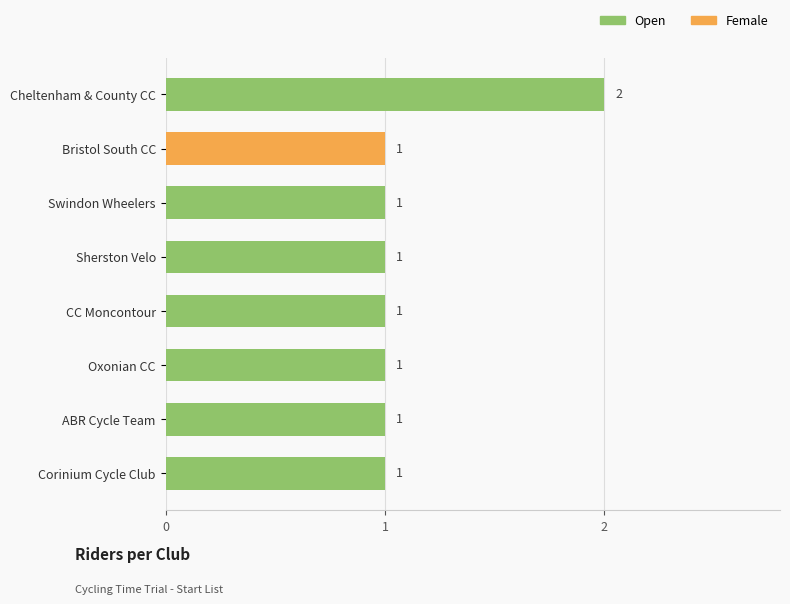

At which category is the sum across all series the highest?

Cheltenham & County CC